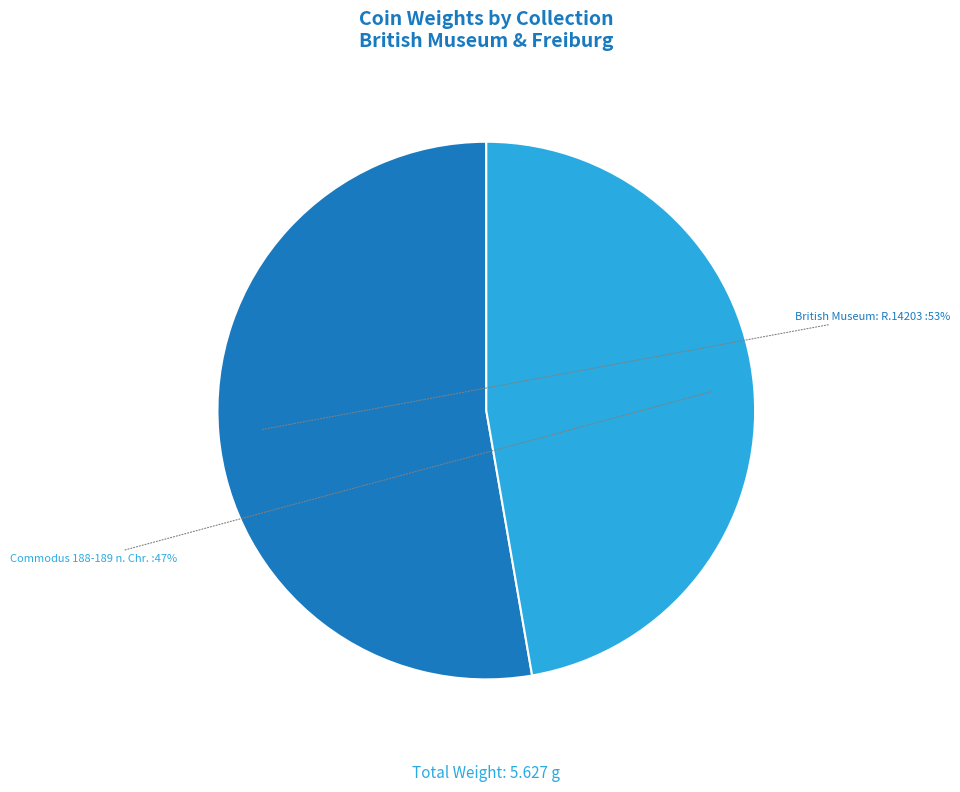

Is there any slice that represents more than half of the pie?

Yes